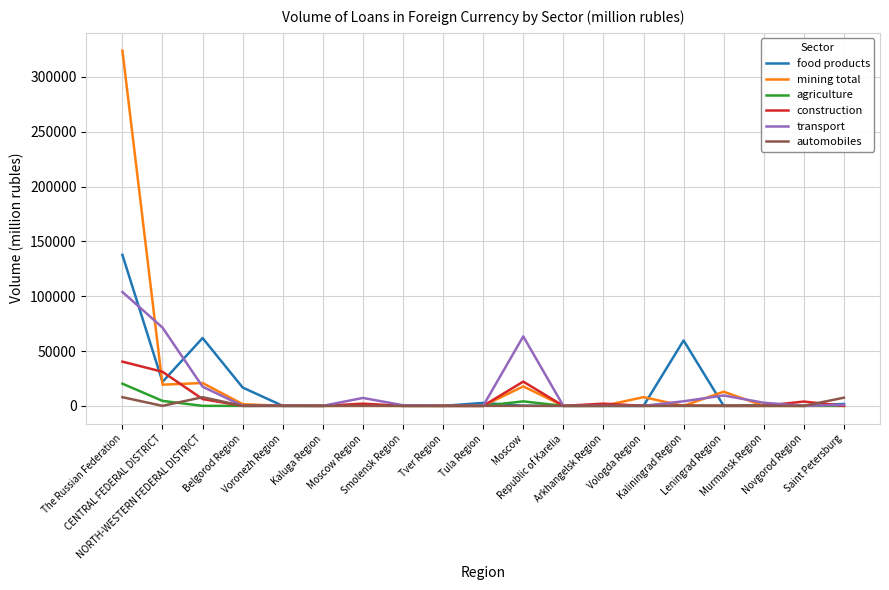

What position from the left is NORTH-WESTERN FEDERAL DISTRICT?

3